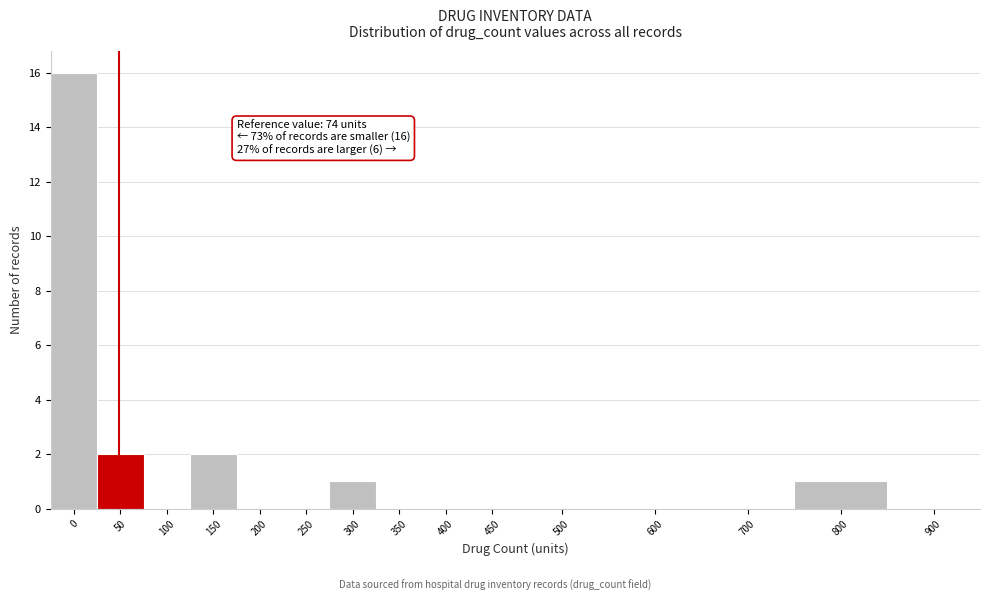

Reading left to right, transcribe all the data shown in this chart.

0=16	50=2	100=0	150=2	200=0	250=0	300=1	350=0	400=0	450=0	500=0	600=0	700=0	800=1	900=0